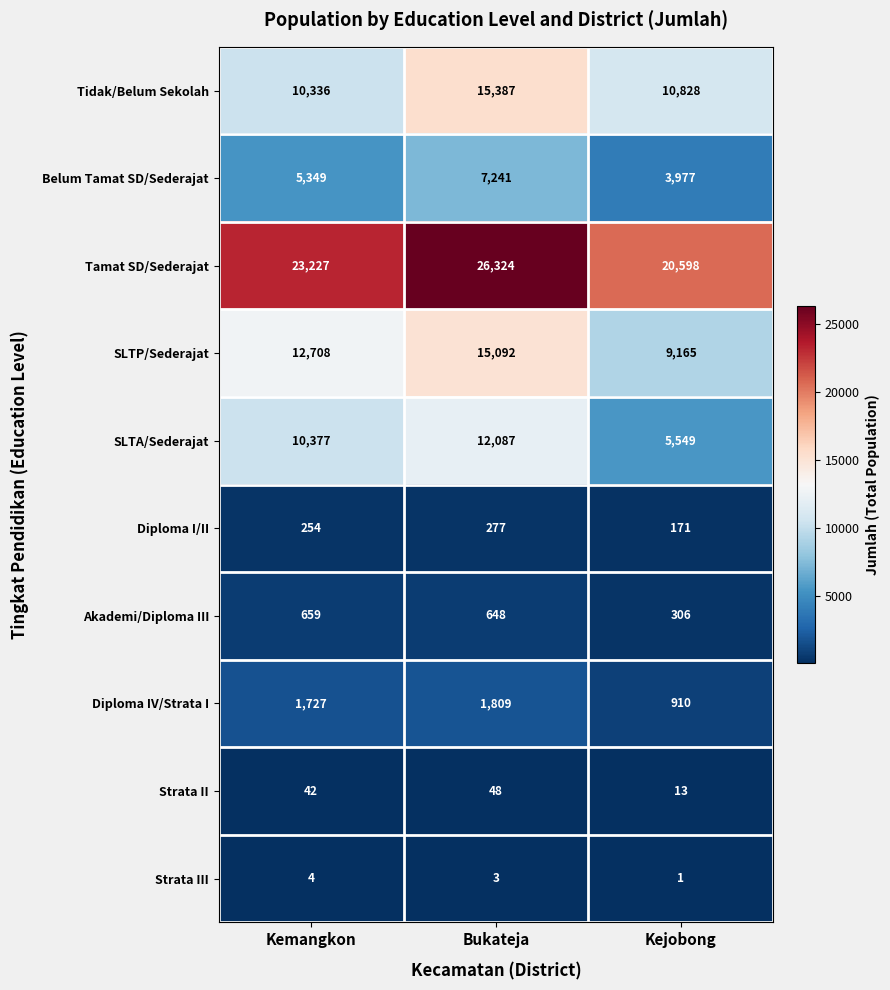

What is the difference between the maximum and minimum values in the Akademi/Diploma III series?

353